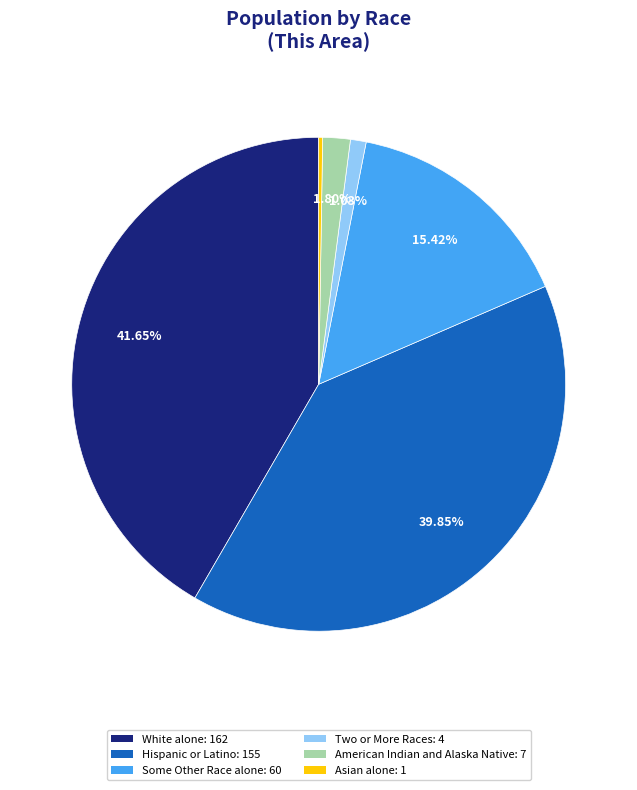

Does any single category account for the majority?

No